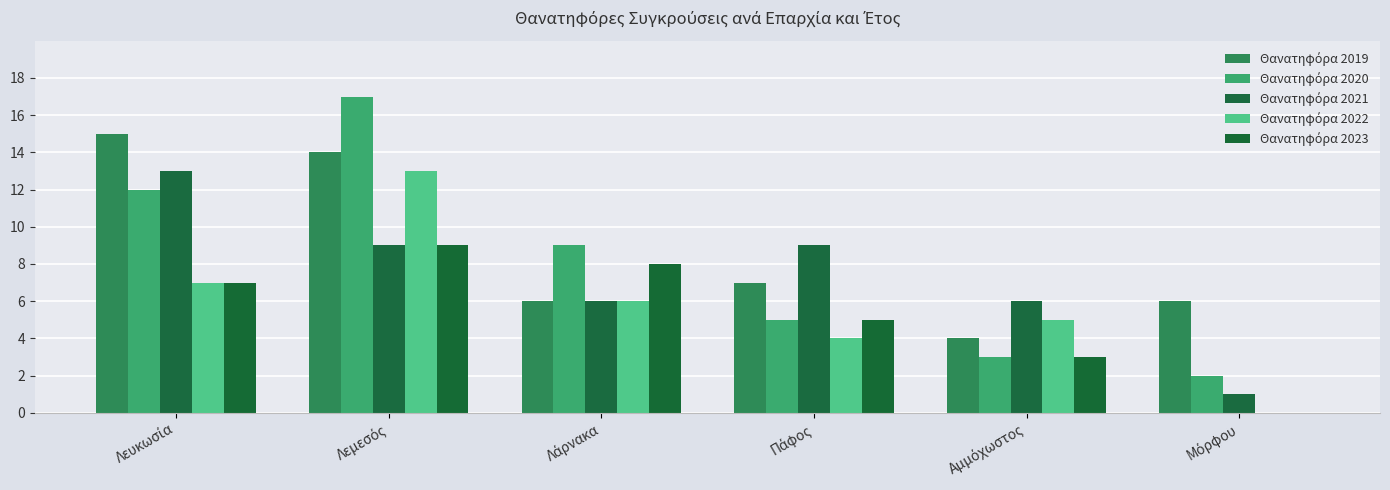

Count the number of data series in this chart.

5